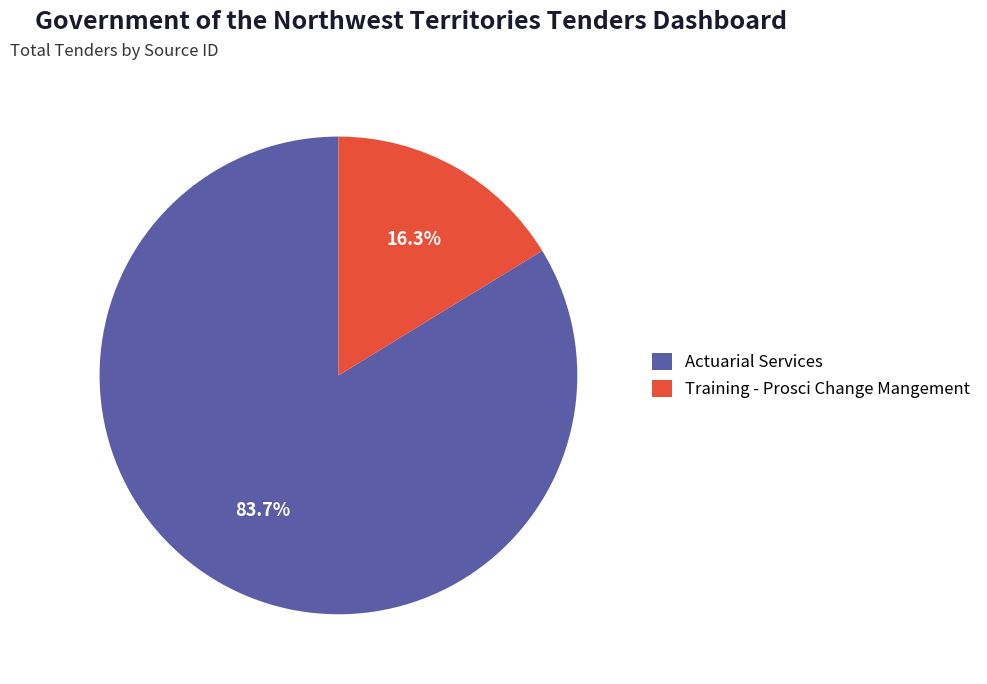

Rank the categories by value from highest to lowest.

Actuarial Services, Training - Prosci Change Mangement